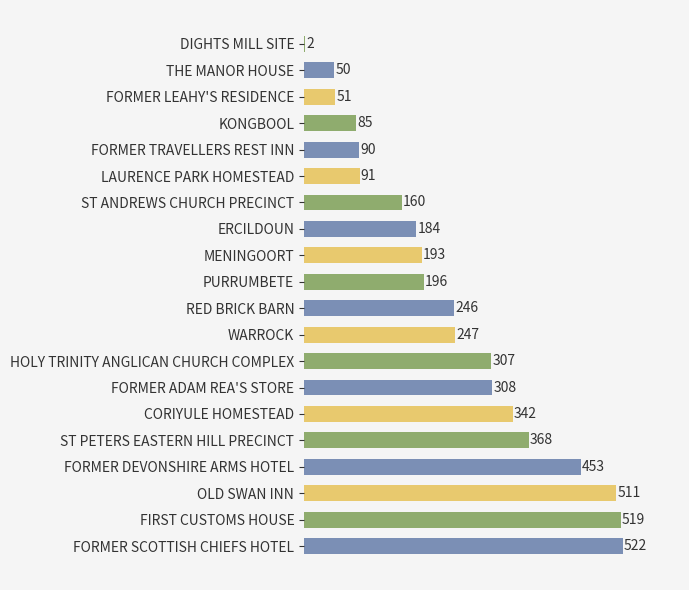

What is the value of the 3rd bar from the top?

51